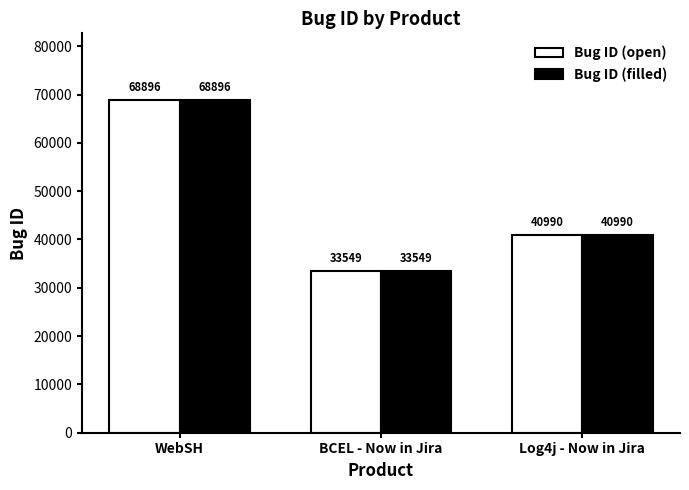

What is the sum of all Bug ID (open) values?

143435